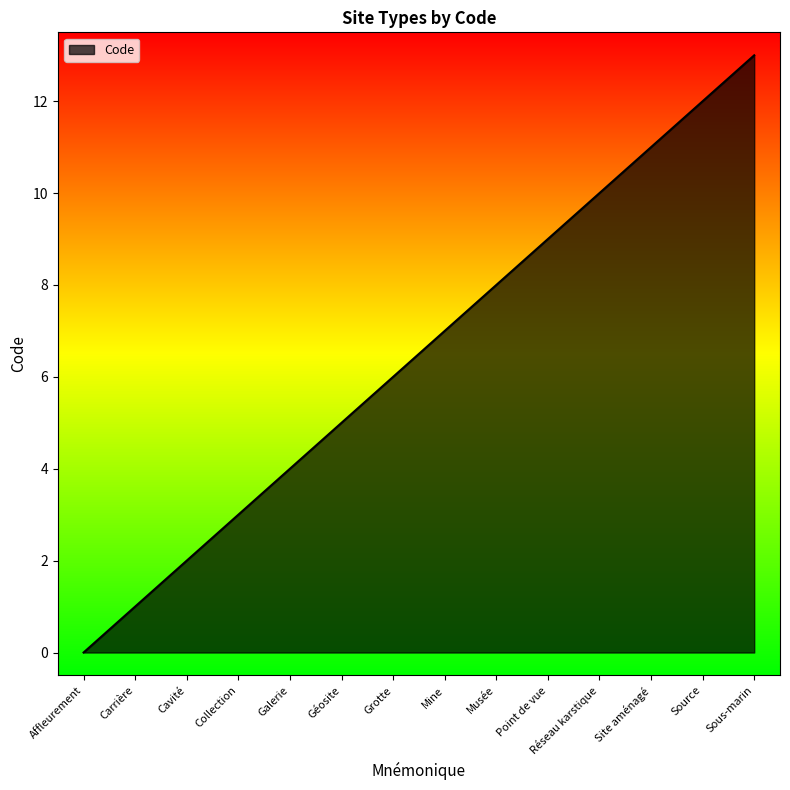

How many lines are shown in the chart?

1